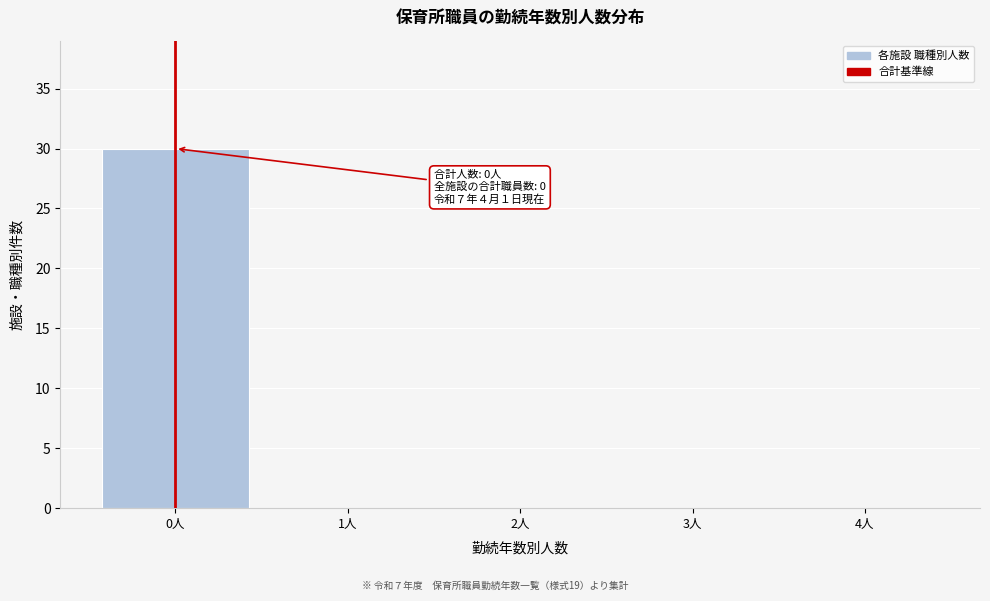

Reading right to left, transcribe all the data shown in this chart.

4人=0	3人=0	2人=0	1人=0	0人=30